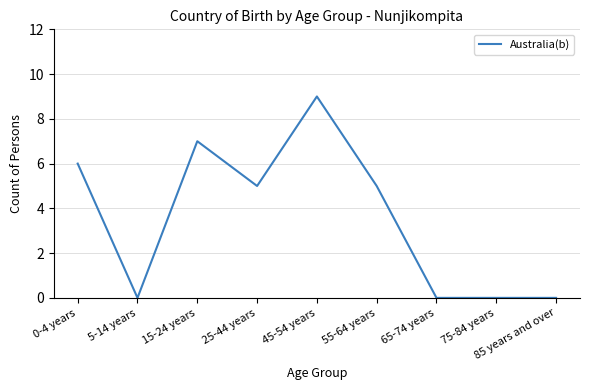

What is the difference between the maximum and minimum values?

9